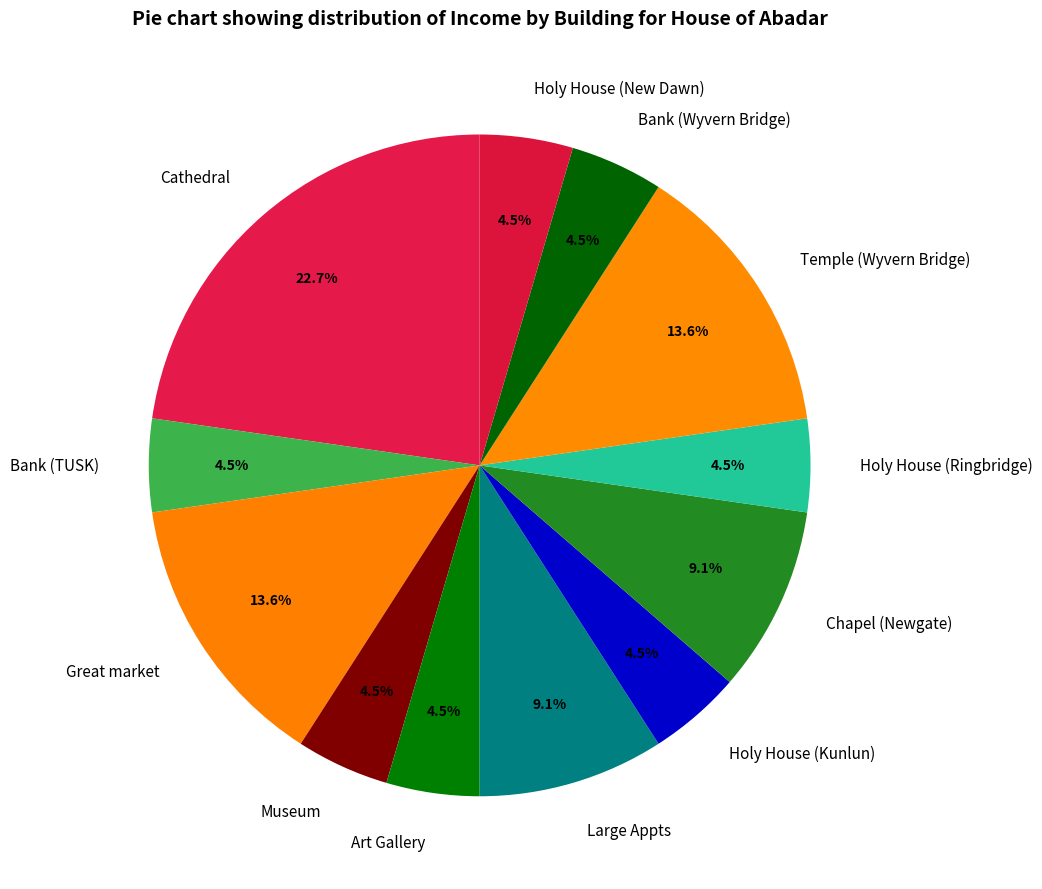

Do Holy House (Kunlun) and Large Appts together represent more than half of the pie?

No